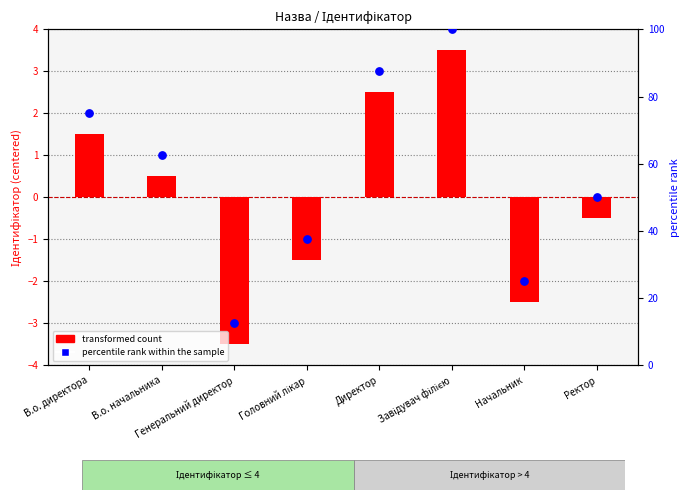

What is the total value across all series at Ректор?

49.5